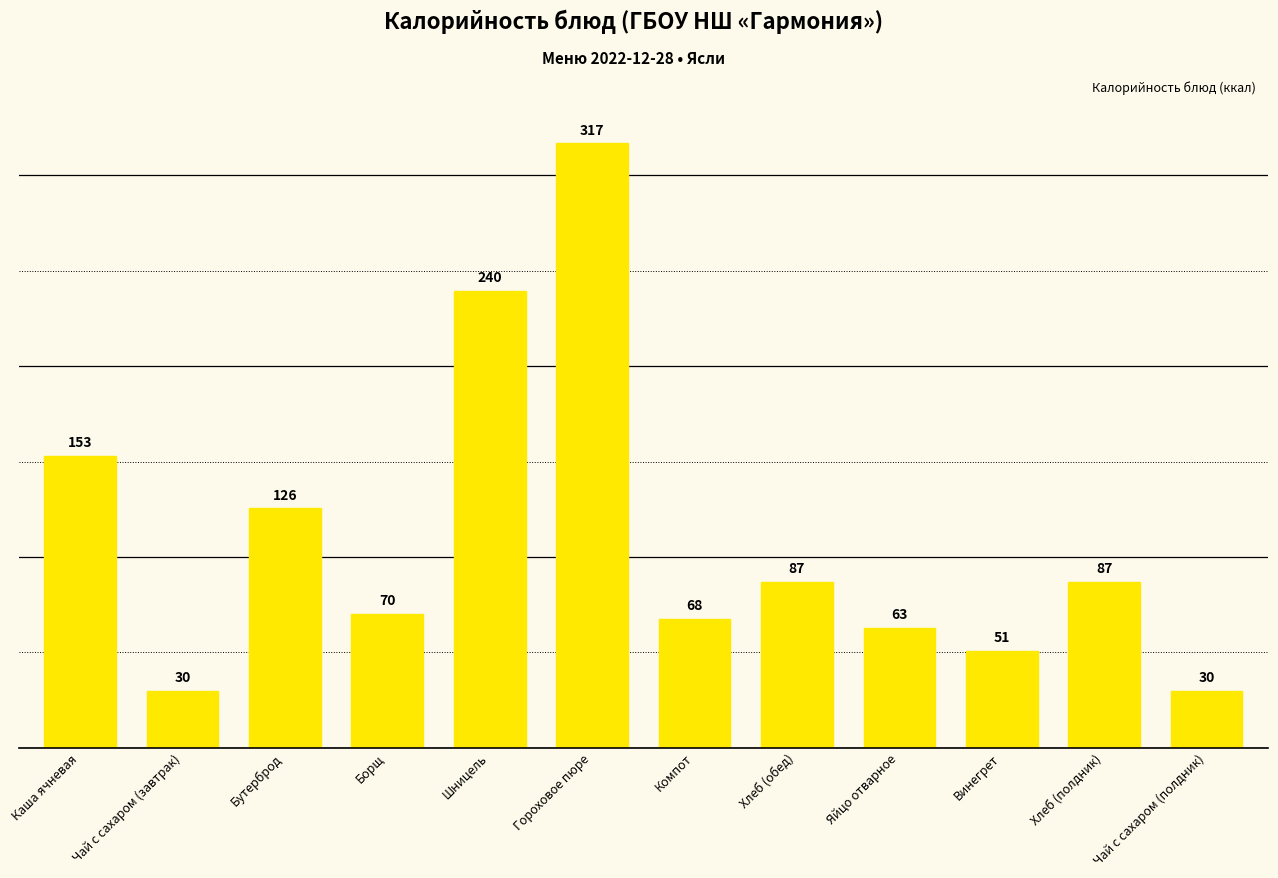

Between Чай с сахаром (полдник) and Хлеб (полдник), which is larger?

Хлеб (полдник)